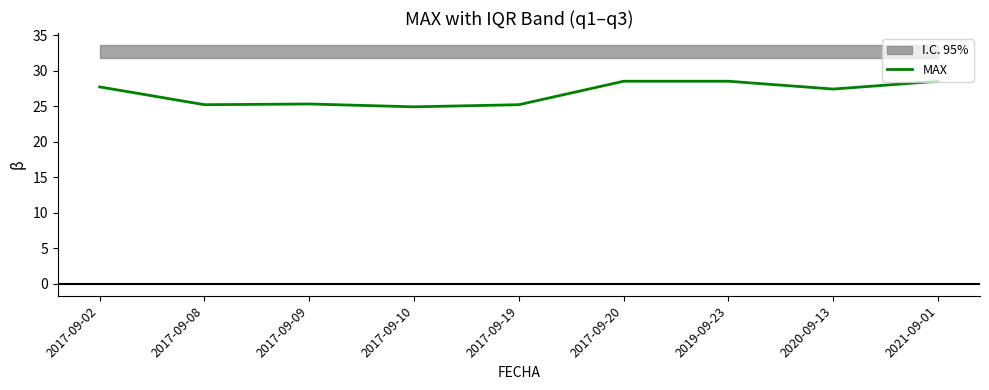

List the labels in order of value, largest first.

2017-09-20, 2019-09-23, 2021-09-01, 2017-09-02, 2020-09-13, 2017-09-09, 2017-09-08, 2017-09-19, 2017-09-10